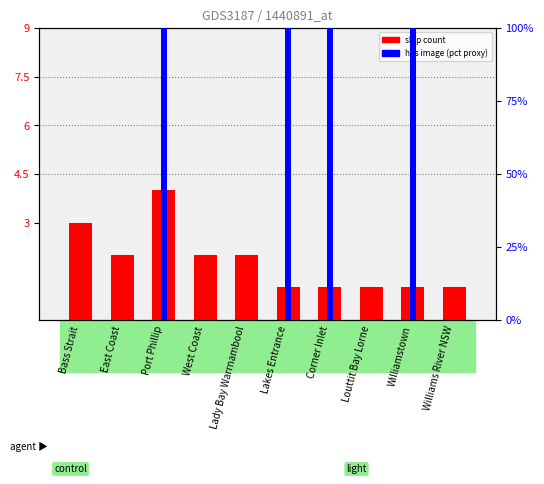

Reading left to right, what are all the values shown in this chart?

ship count: 3	2	4	2	2	1	1	1	1	1
has image (pct proxy): 0	0	100	0	0	100	100	0	100	0